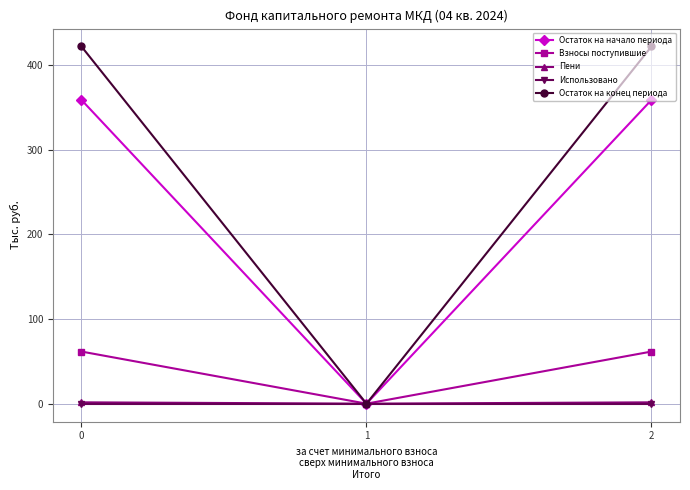

Is the value of Остаток на конец периода at 1 greater than the value of Остаток на начало периода at 2?

No